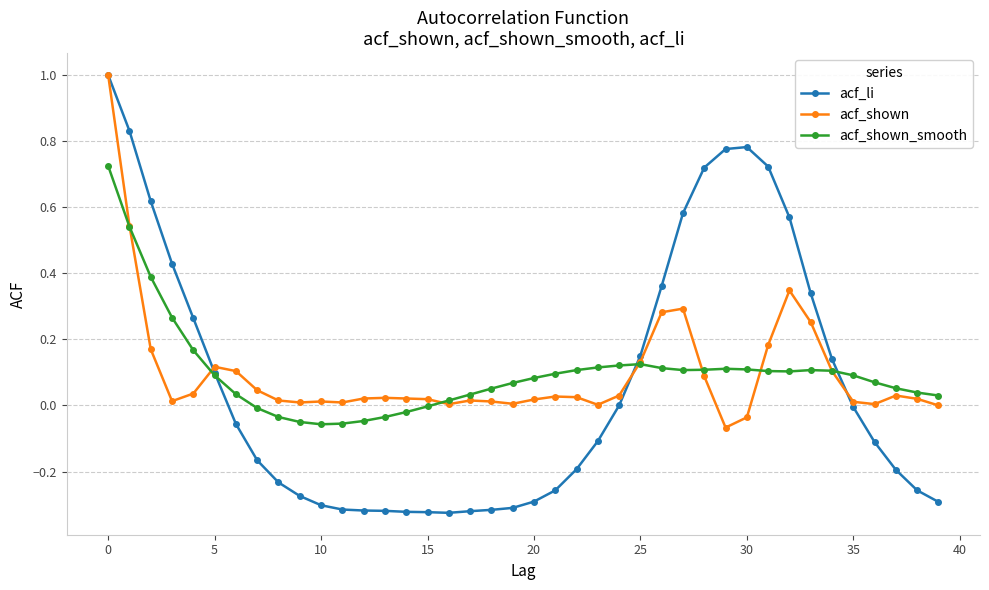

True or false: acf_shown has more than 1 interior local peaks.

True